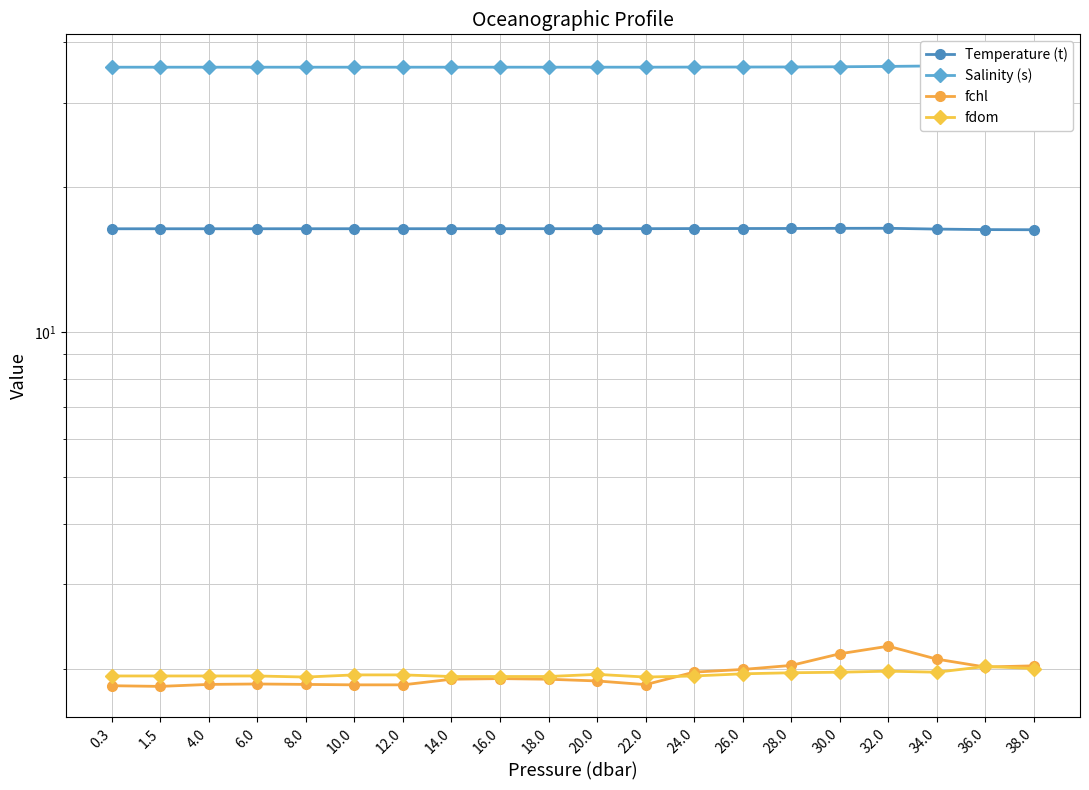

Which series has the largest total across all categories?

Salinity (s)